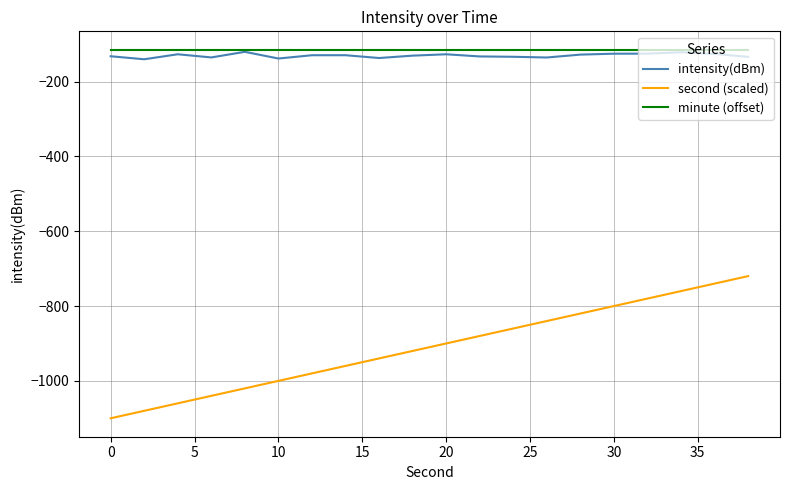

True or false: intensity(dBm) and second (scaled) cross at least once.

False